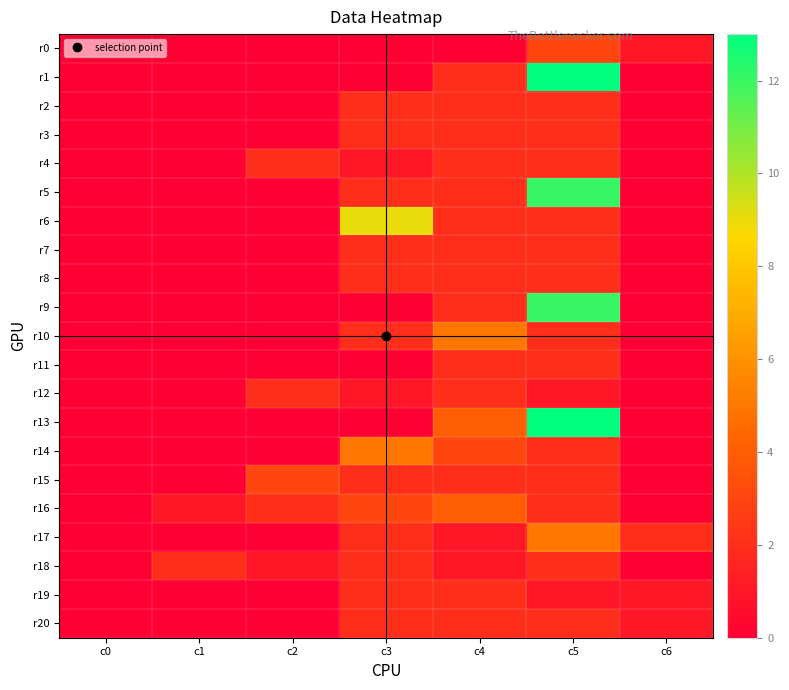

Which series has the widest spread of values?

r1